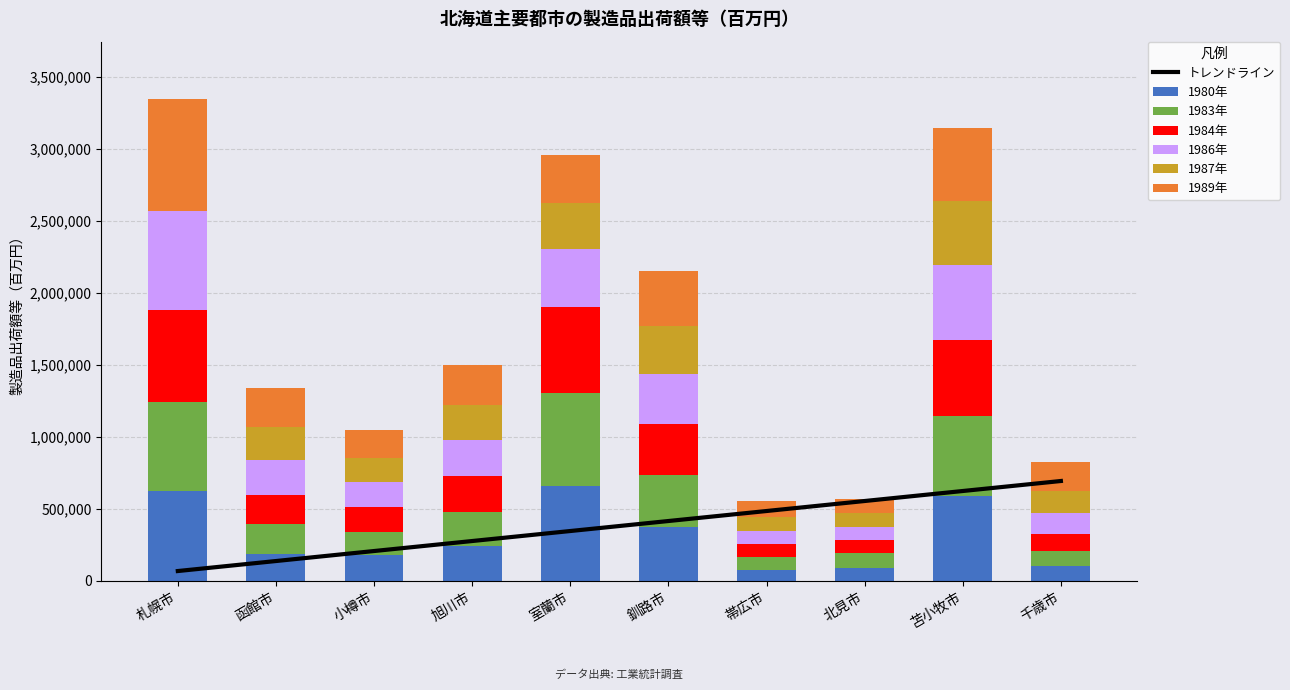

Which series changed the most between 函館市 and 帯広市?

1989年